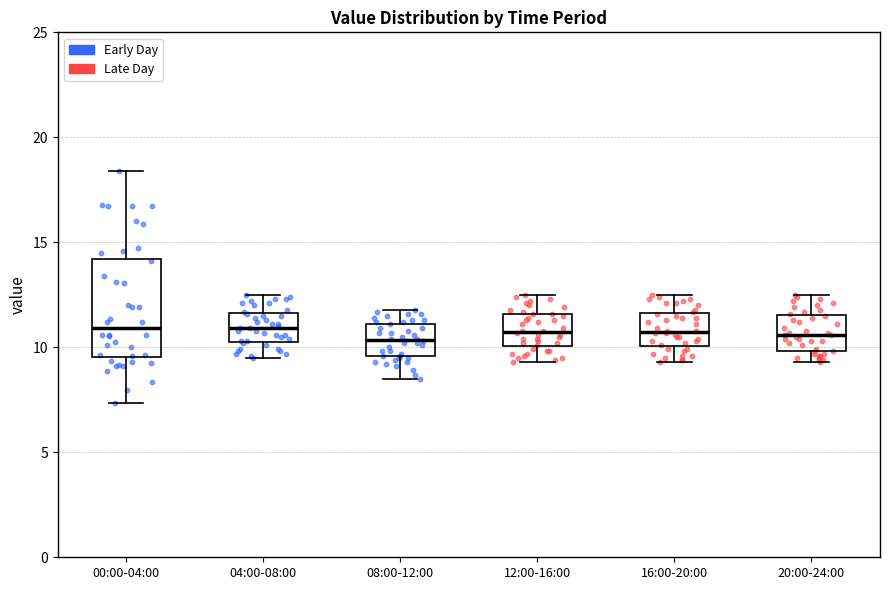

Where does the upper whisker of the box for 08:00-12:00 end on the y-axis? The values are not printed on the chart, so give them approximately, as read against the axis.

12.0